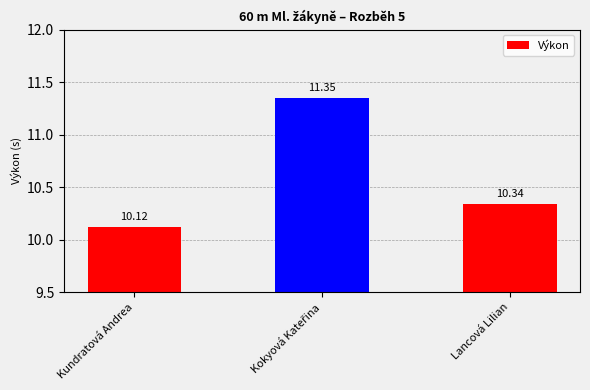

The value at Lancová Lilian is 14.3. True or false?

False